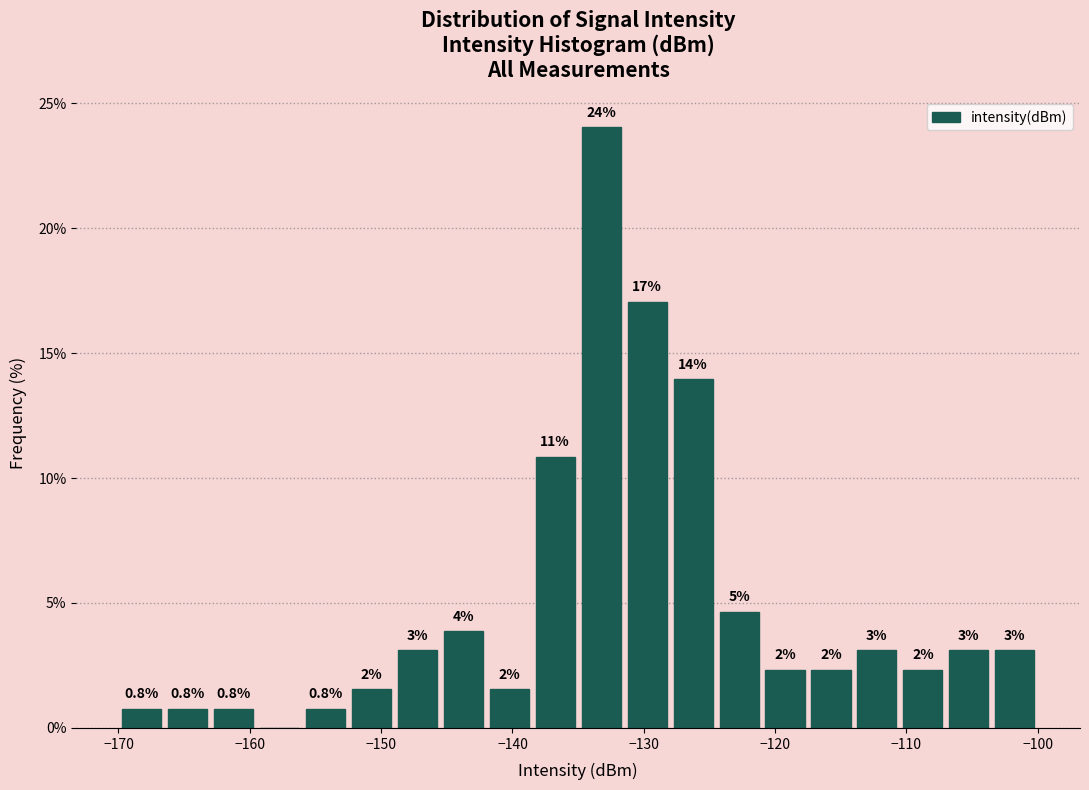

Read against the x-axis, roughly where is the centre of the tallest bar?

-133